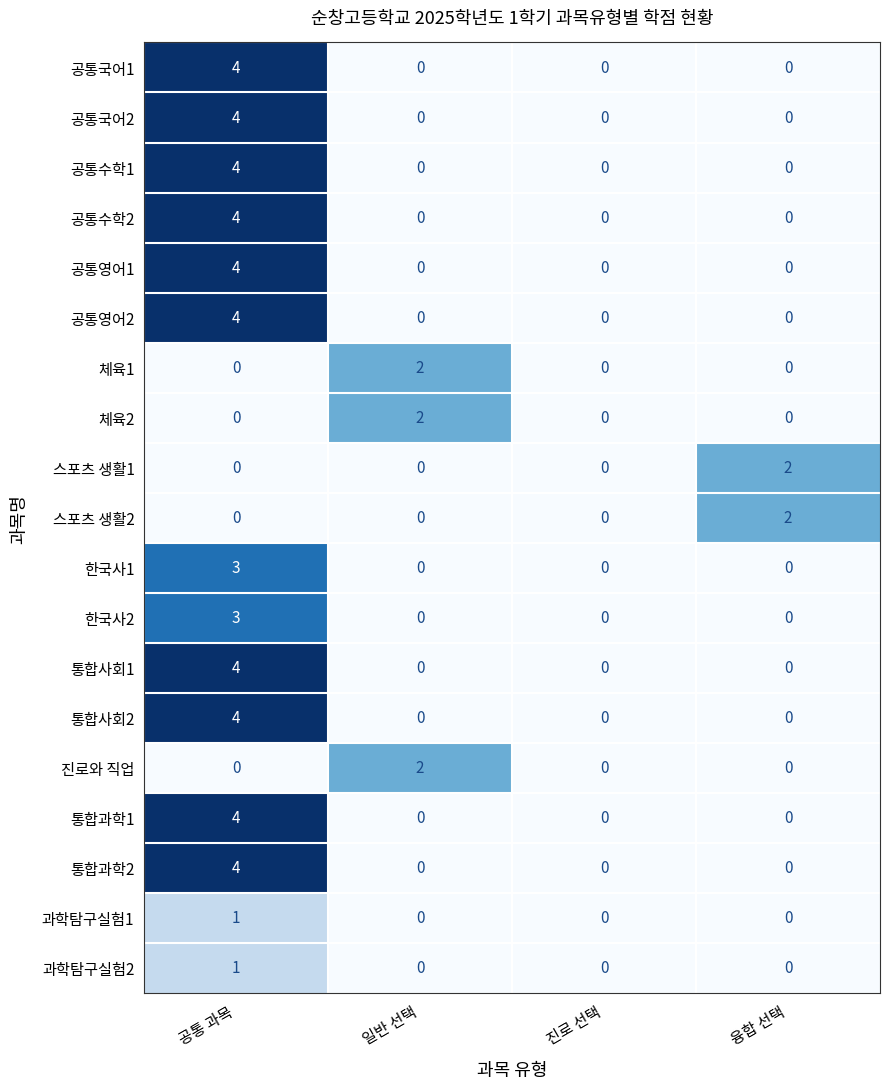

What is the sum of all 한국사1 values?

3